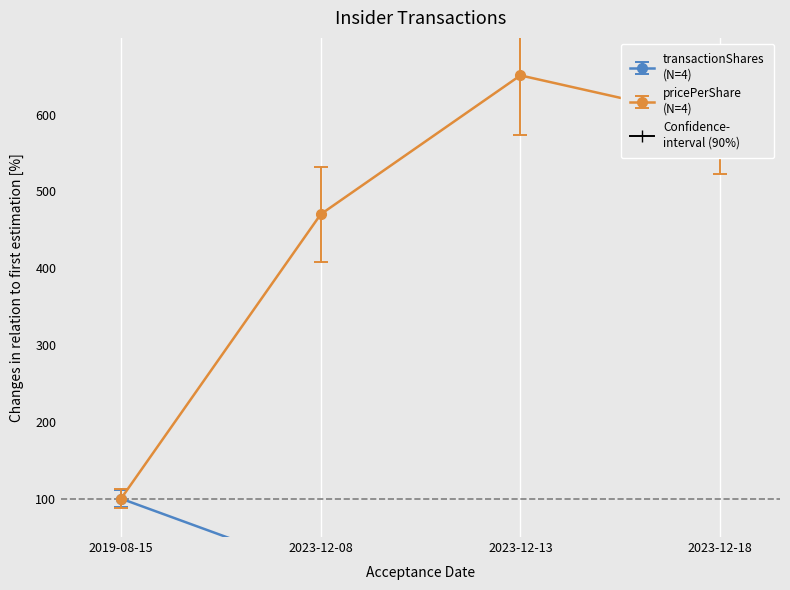

What is the spread (max minus min) of values at 2023-12-13?

643.9